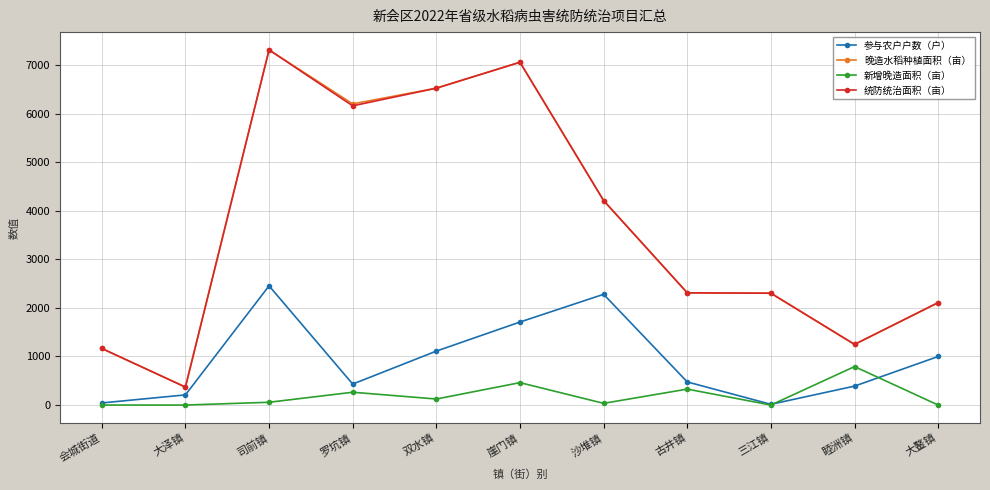

True or false: 晚造水稻种植面积（亩） and 新增晚造面积（亩） cross at least once.

False